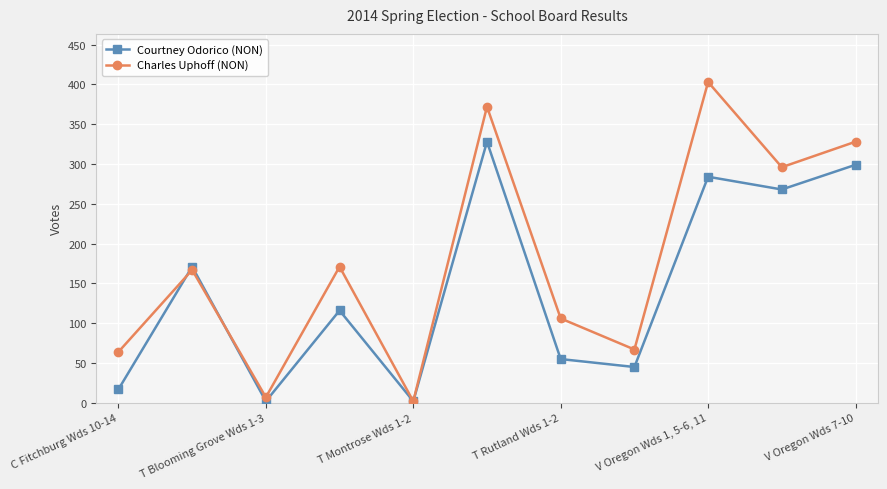

Reading right to left, extract all data points from this chart.

Courtney Odorico (NON): 299	268	284	45	55	328	2	116	2	171	17
Charles Uphoff (NON): 328	296	403	67	106	372	2	171	7	167	64